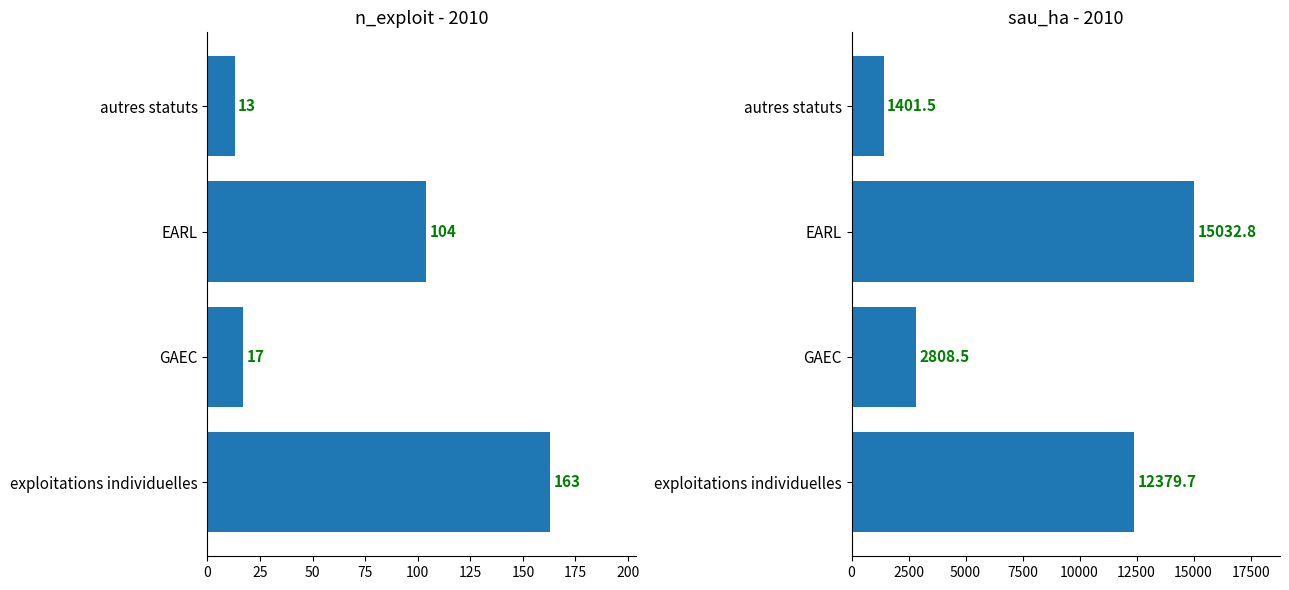

What are all the series names shown in the legend?

n_exploit 2010, sau_ha 2010